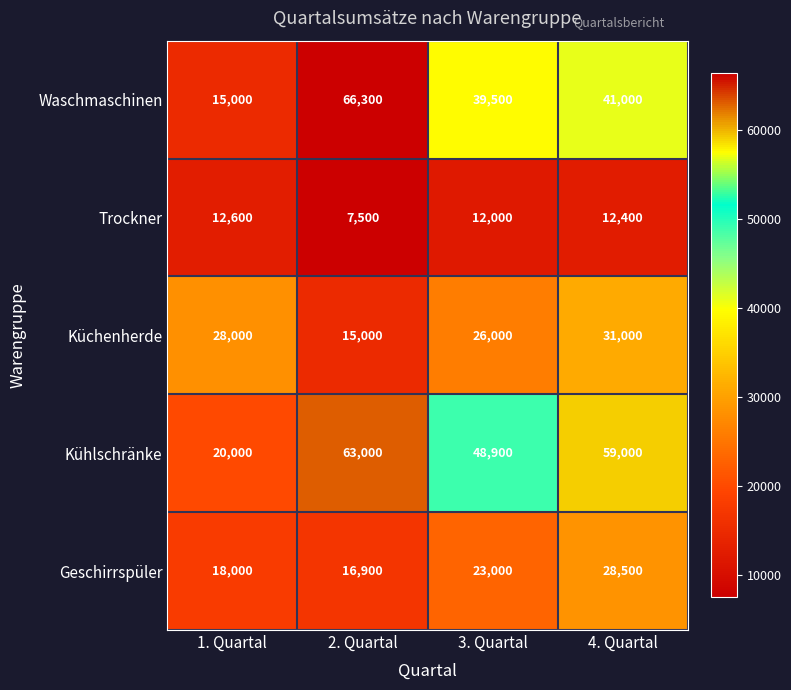

Which series has the largest range (max minus min)?

Waschmaschinen